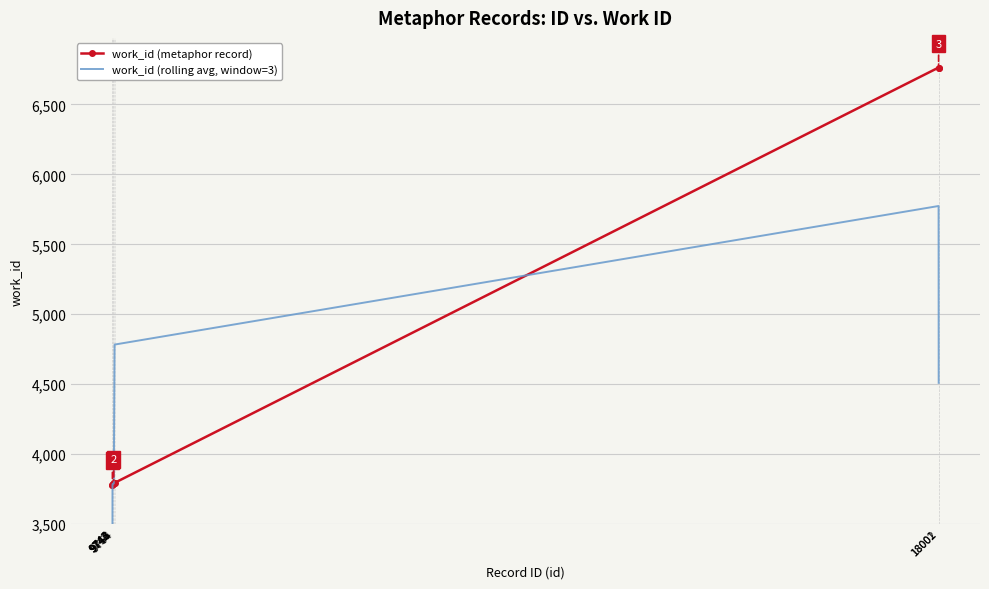

How many lines are shown in the chart?

2